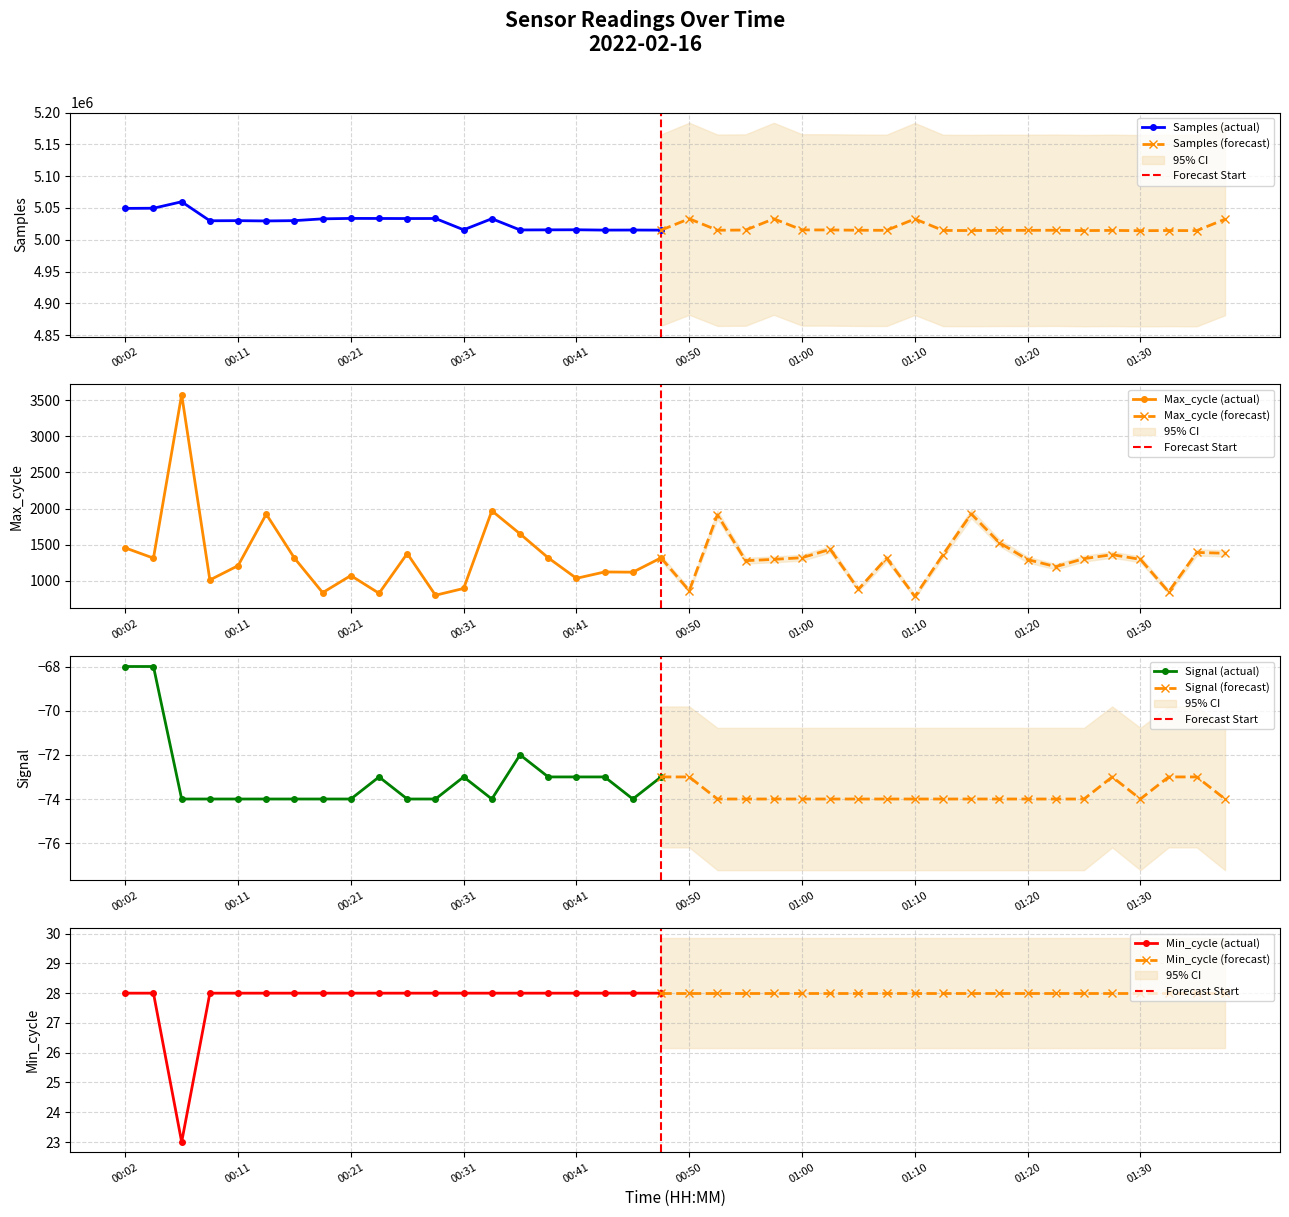

Count the Signal values in the range -74 to -73.

37